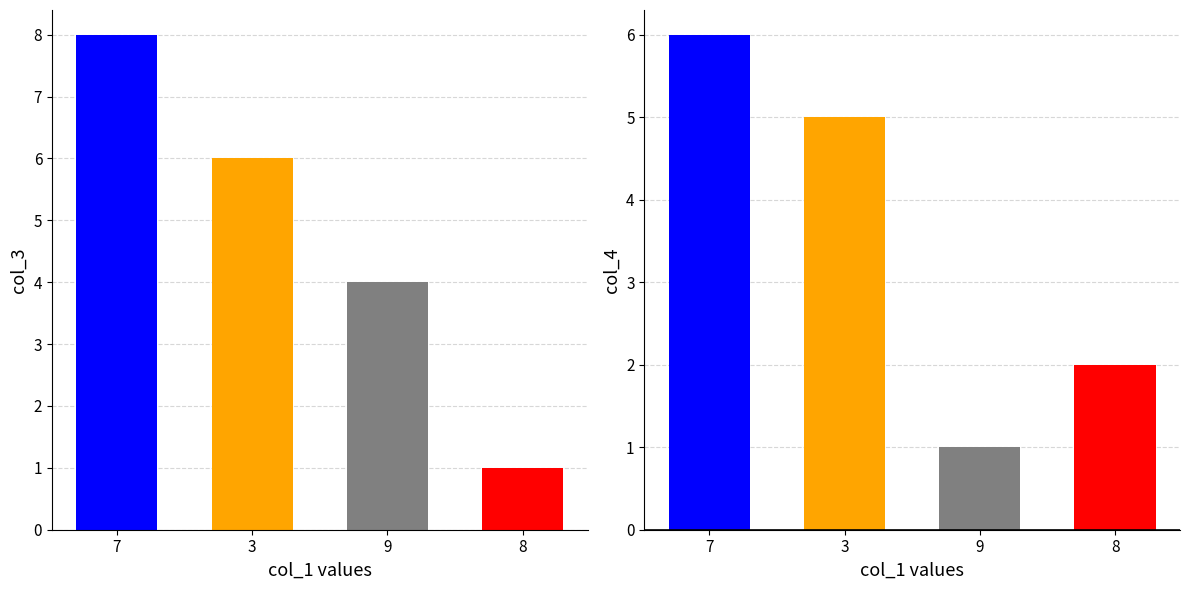

Is it true that col_4 equals 2 at 8?

True